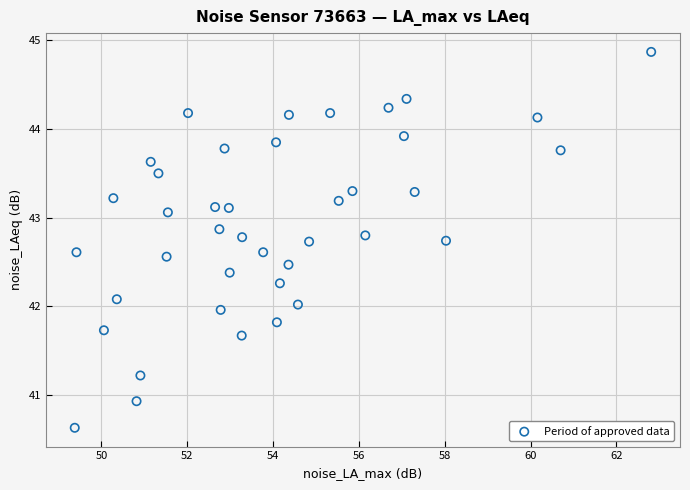

What is the range of X values (max minus min)?

13.4